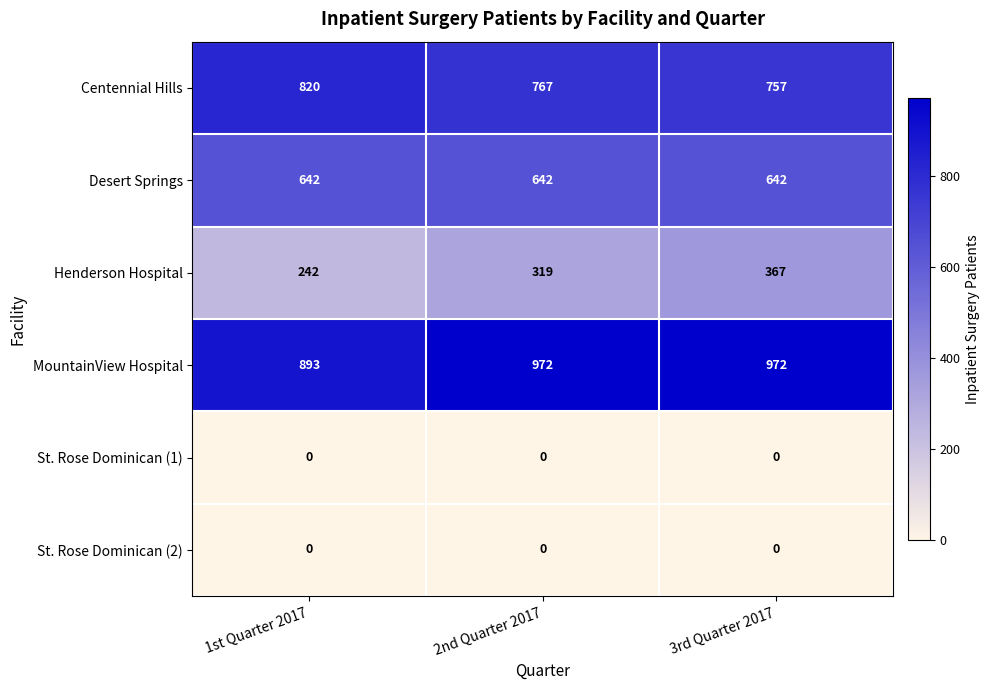

Is it true that Desert Springs equals 642 at 1st Quarter 2017?

True